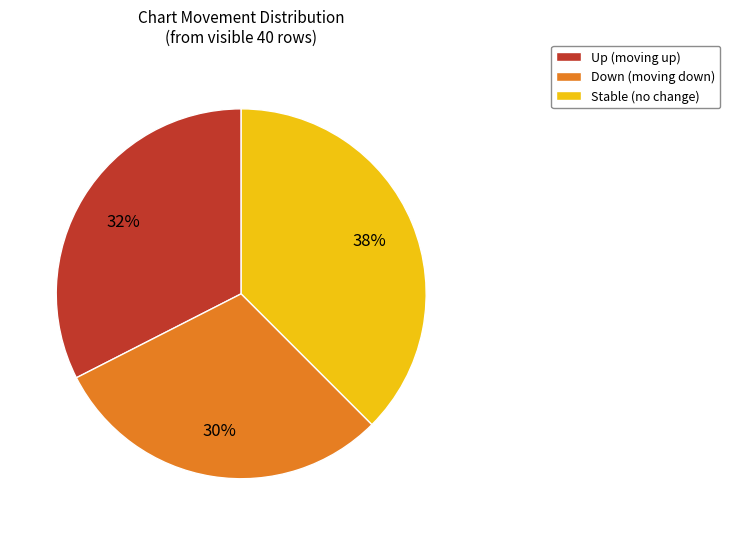

To the nearest percent, what is the average slice percentage?

33%